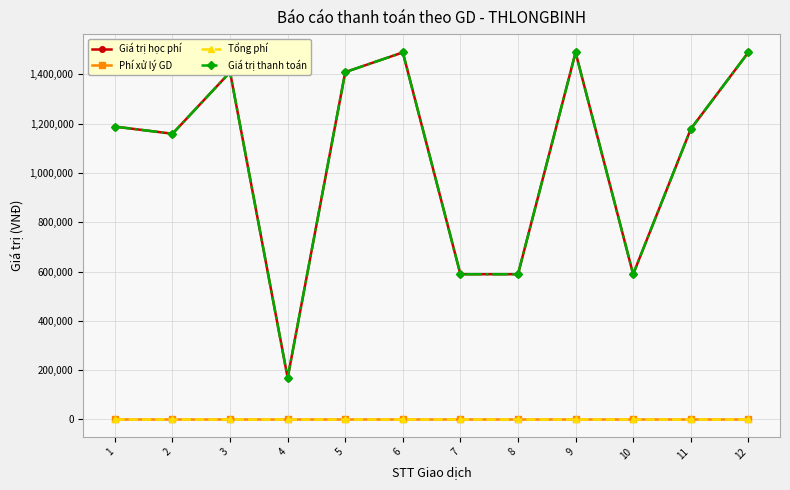

True or false: Giá trị thanh toán has more than 2 interior local peaks.

True